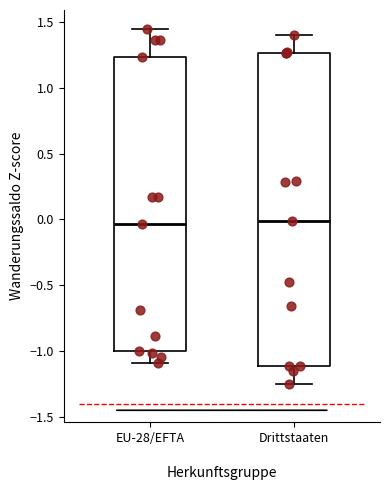

Reading left to right, transcribe this box plot: for each box, give where its median line is, the range the box spans, and where its two whiskers end, as read against the y-axis. The values are not printed on the chart, so give them approximately, as read against the axis.

EU-28/EFTA: median -0.05, box -1.00 to 1.25, whiskers -1.10 to 1.45
Drittstaaten: median 0.00, box -1.10 to 1.25, whiskers -1.25 to 1.40